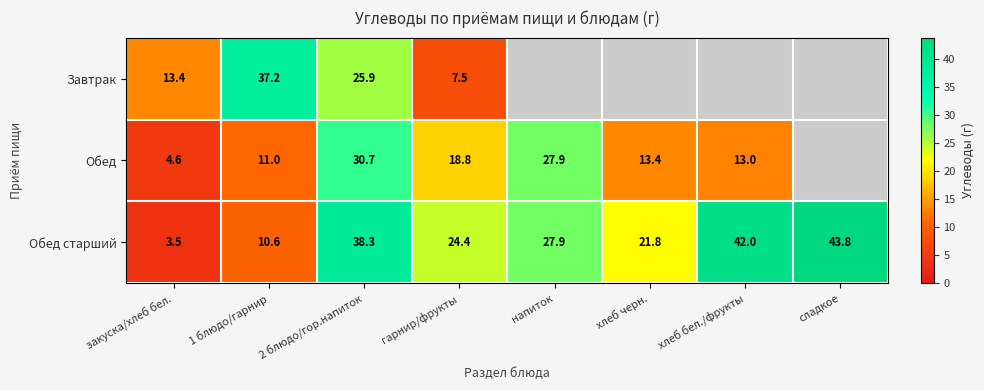

At how many categories does at least one series exceed 31?

4